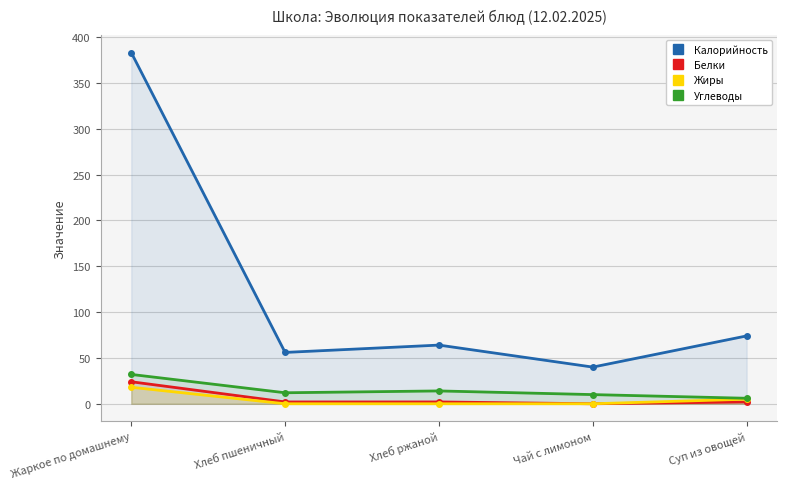

At which label is Белки closest to 12?

Хлеб пшеничный